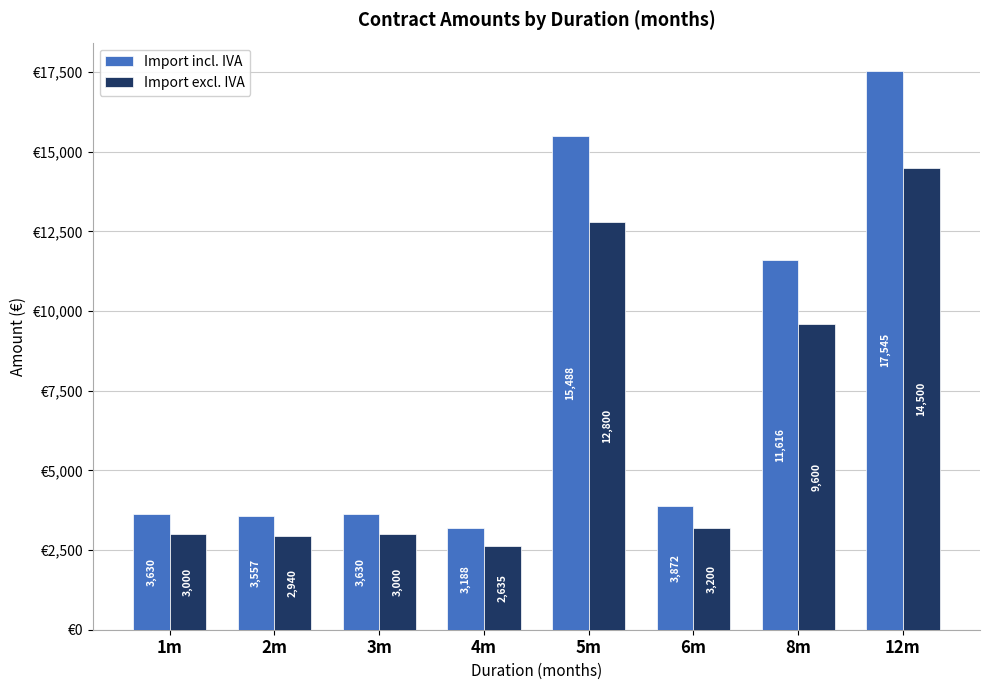

What is the value of the Import excl. IVA bar at the 3rd from the left?

3000.0